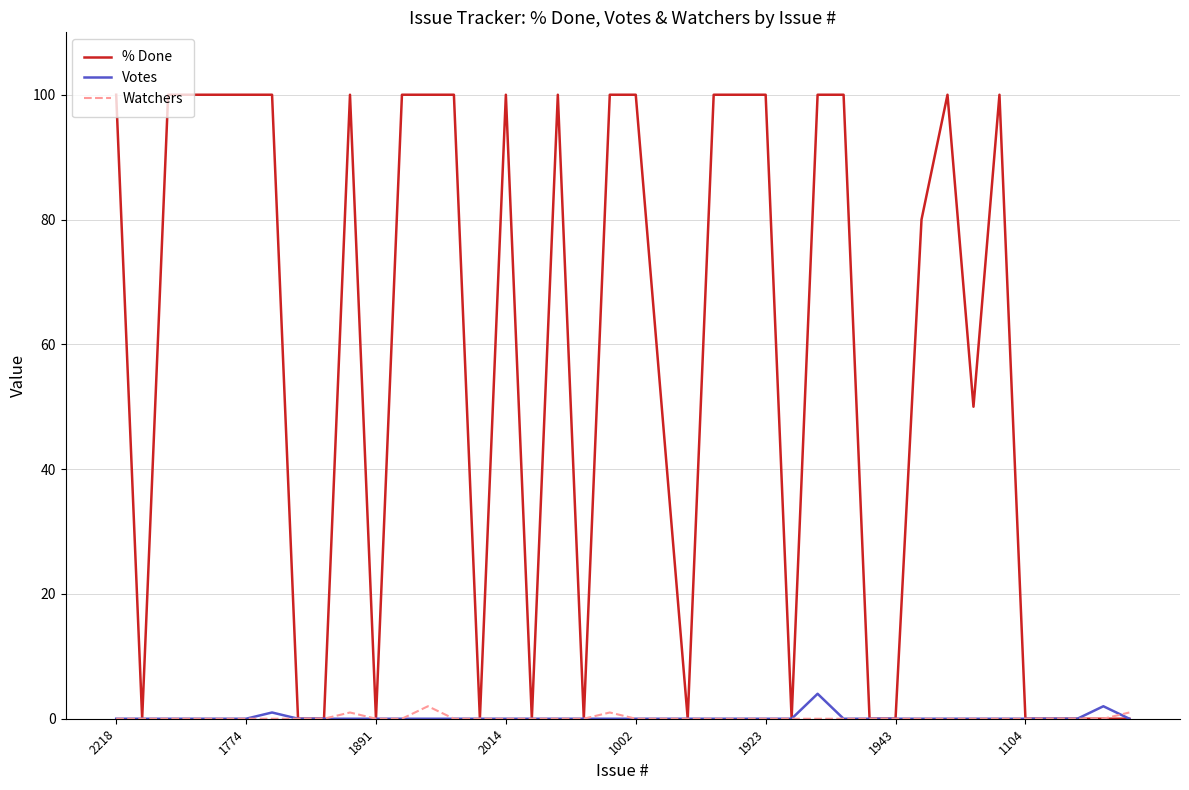

Reading left to right, list all the values displayed in this chart.

% Done: 100	0	100	100	100	100	100	0	0	100	0	100	100	100	0	100	0	100	0	100	100	50	0	100	100	100	0	100	100	0	0	80	100	50	100	0	0	0	0	0
Votes: 0	0	0	0	0	0	1	0	0	0	0	0	0	0	0	0	0	0	0	0	0	0	0	0	0	0	0	4	0	0	0	0	0	0	0	0	0	0	2	0
Watchers: 0	0	0	0	0	0	0	0	0	1	0	0	2	0	0	0	0	0	0	1	0	0	0	0	0	0	0	0	0	0	0	0	0	0	0	0	0	0	0	1